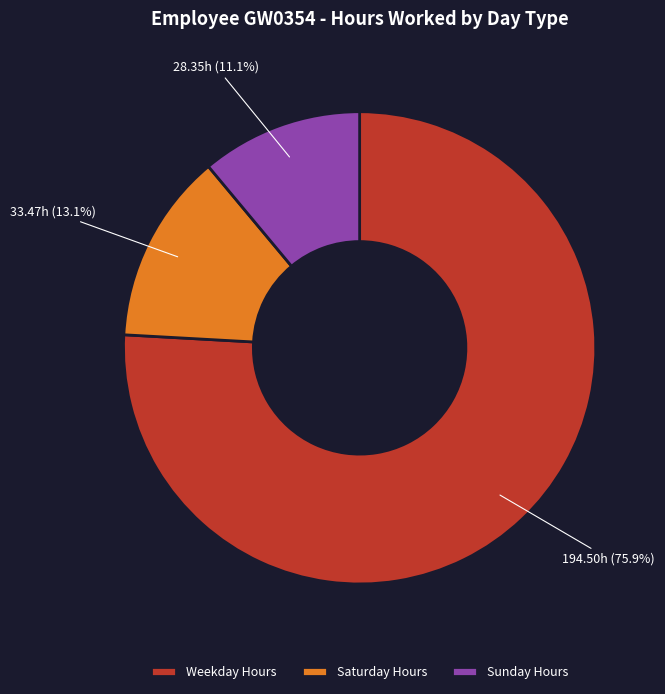

Between Saturday Hours and Sunday Hours, which is larger?

Saturday Hours